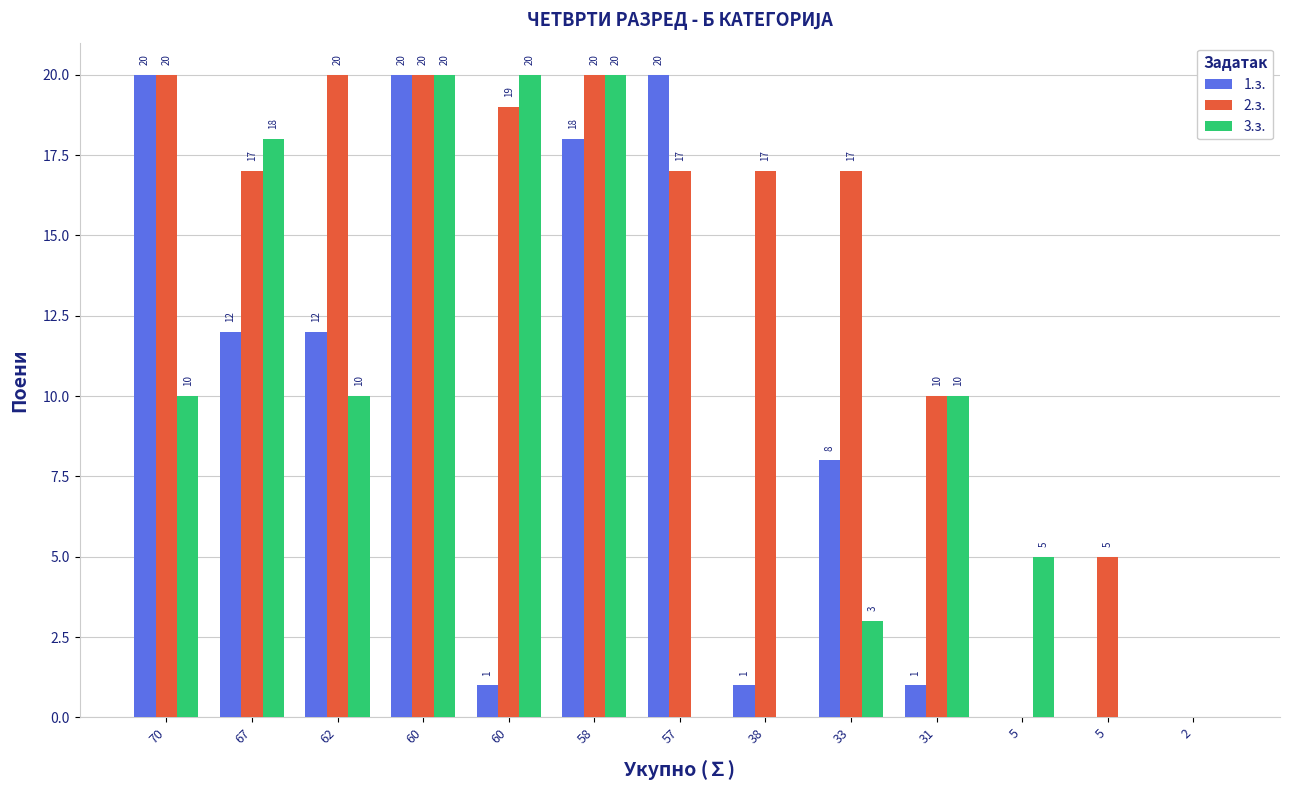

Which category has the lowest value in the 1.з. series?

5